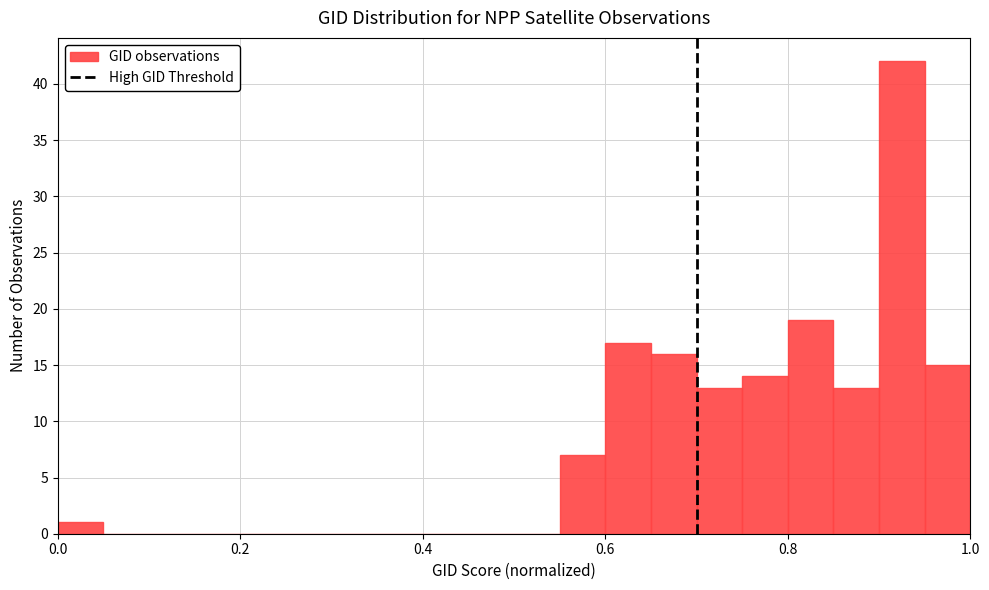

Around what value on the x-axis is the tallest bar? Give the approximate position of its centre, as read against the axis.

0.92